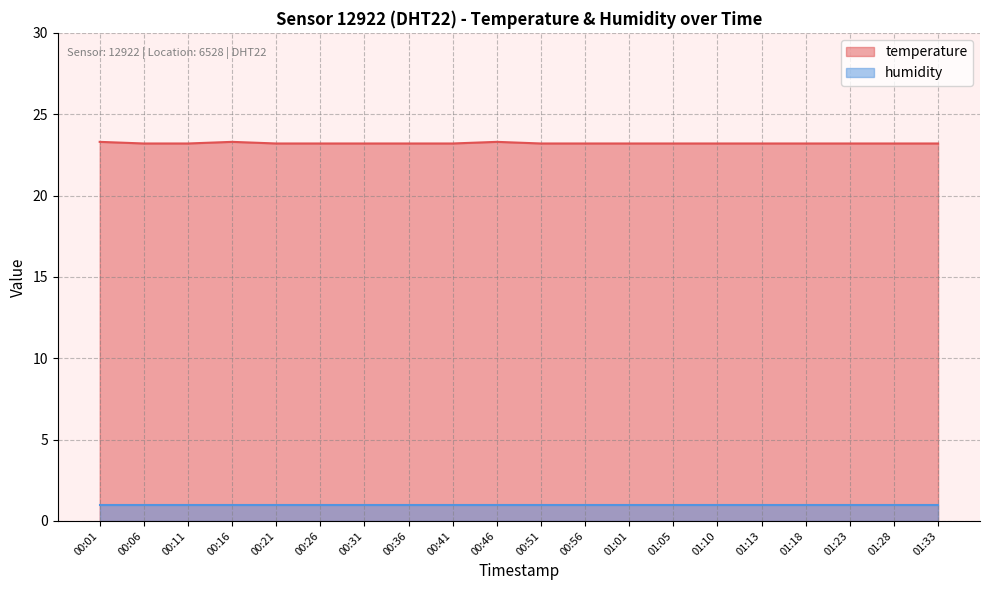

How many values are between 23 and 24?

20